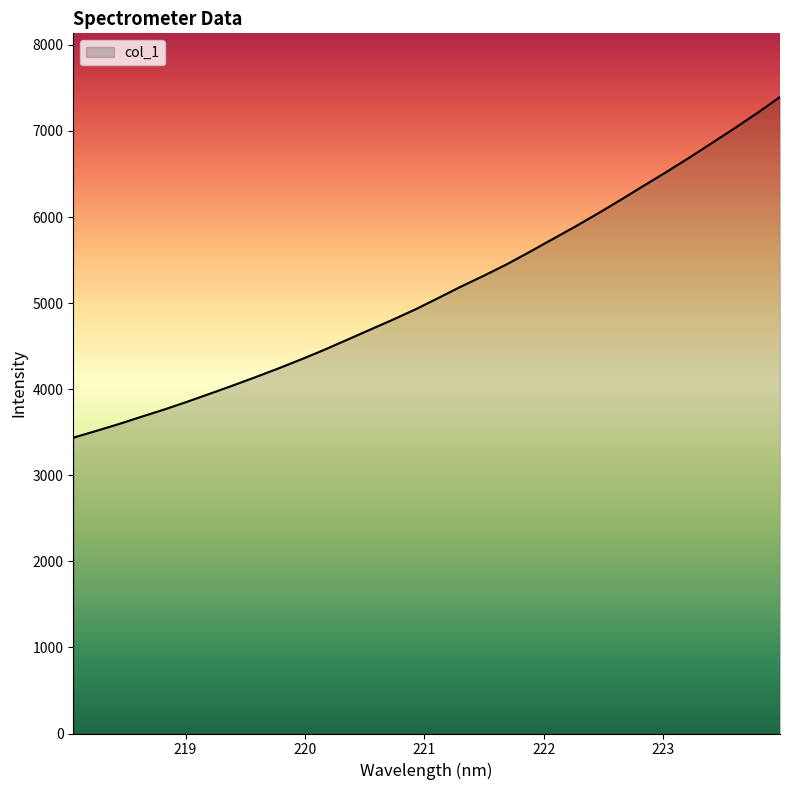

What is the difference between the second highest and second lowest values?

3693.8